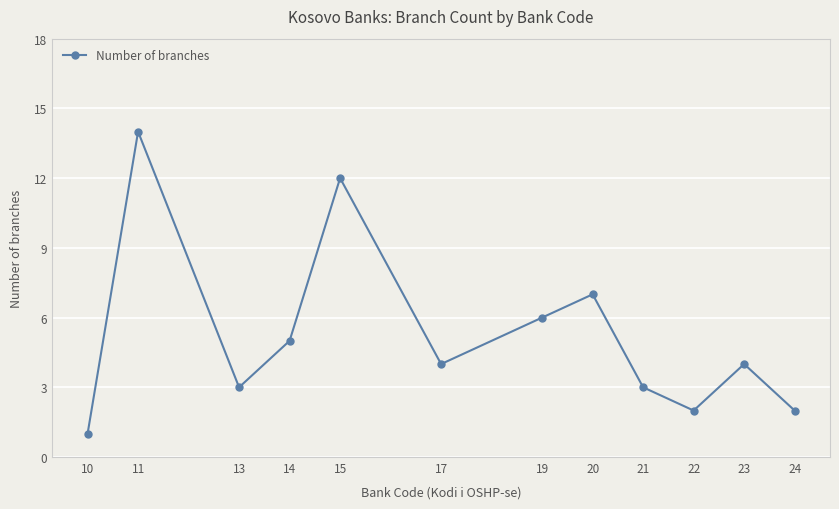

What is the difference between the second highest and second lowest values?

10